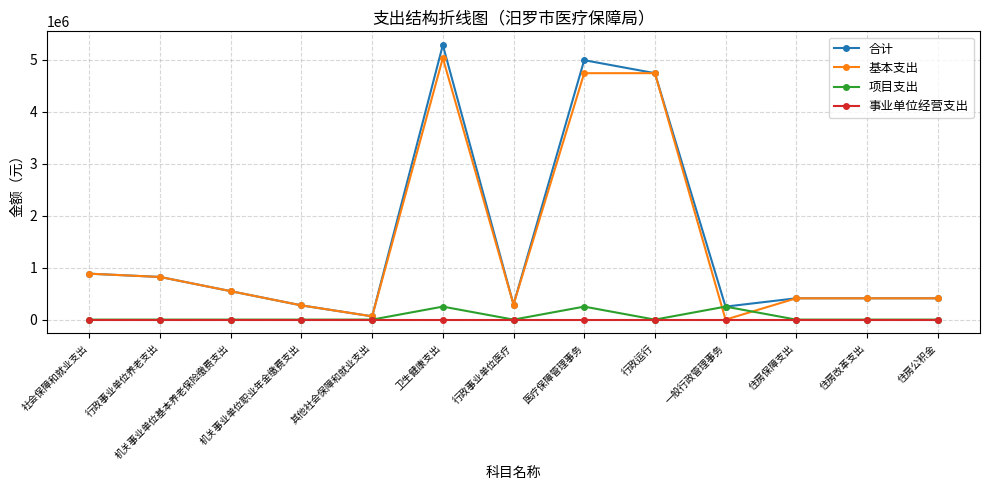

The 事业单位经营支出 series shows 0.0 at 住房改革支出. True or false?

True